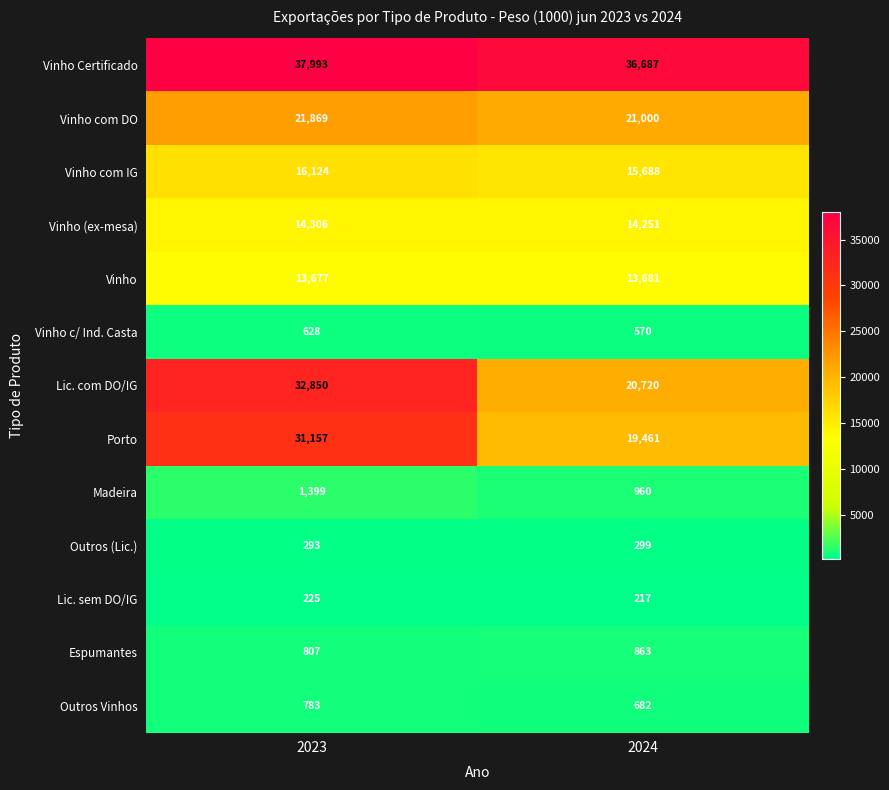

Which label corresponds to the smallest value in the chart?

2024